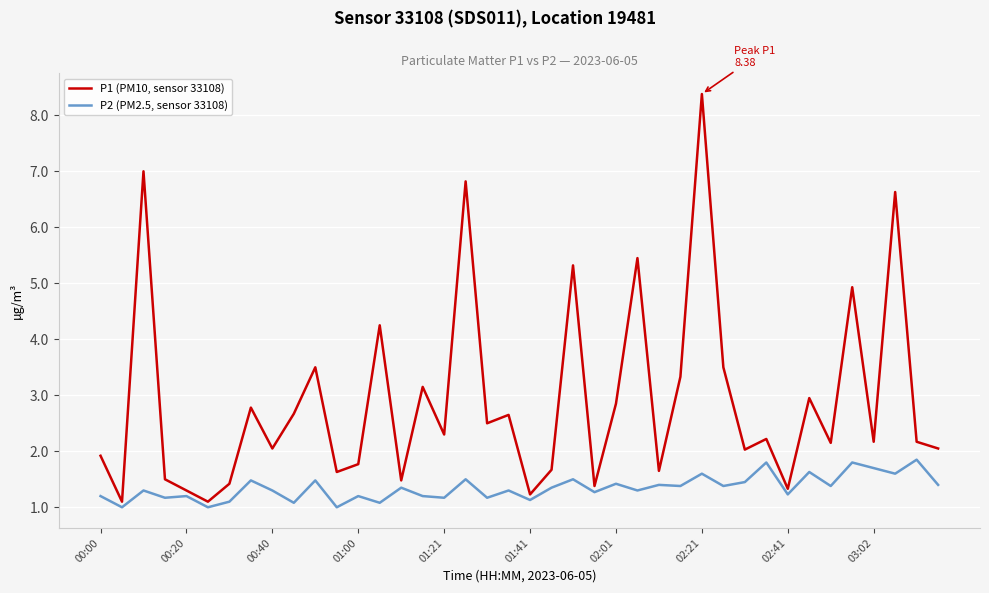

Which series has the widest spread of values?

P1 (PM10, sensor 33108)